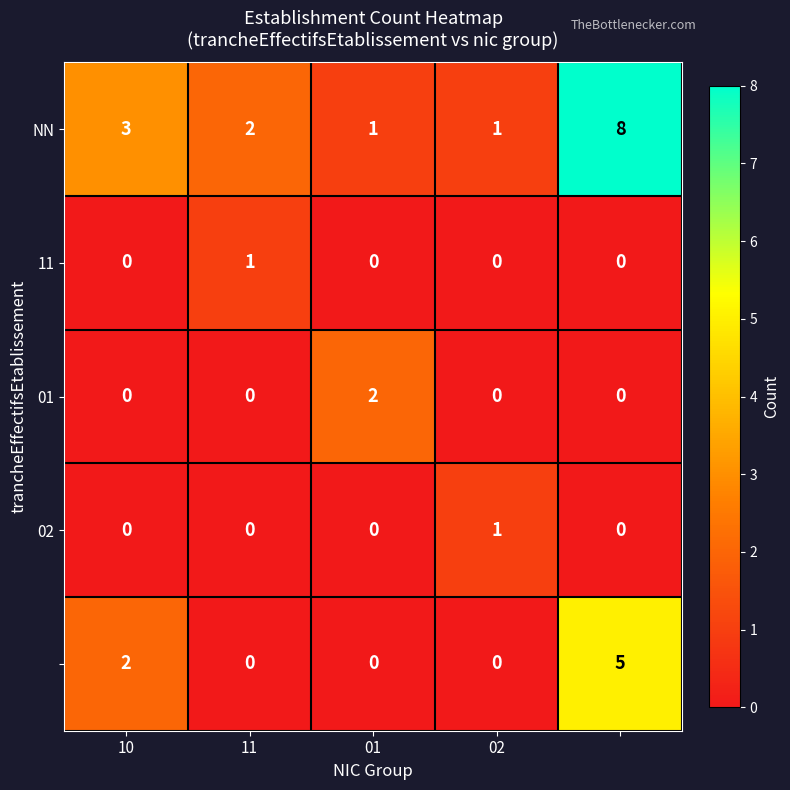

What is the greatest value displayed?

8